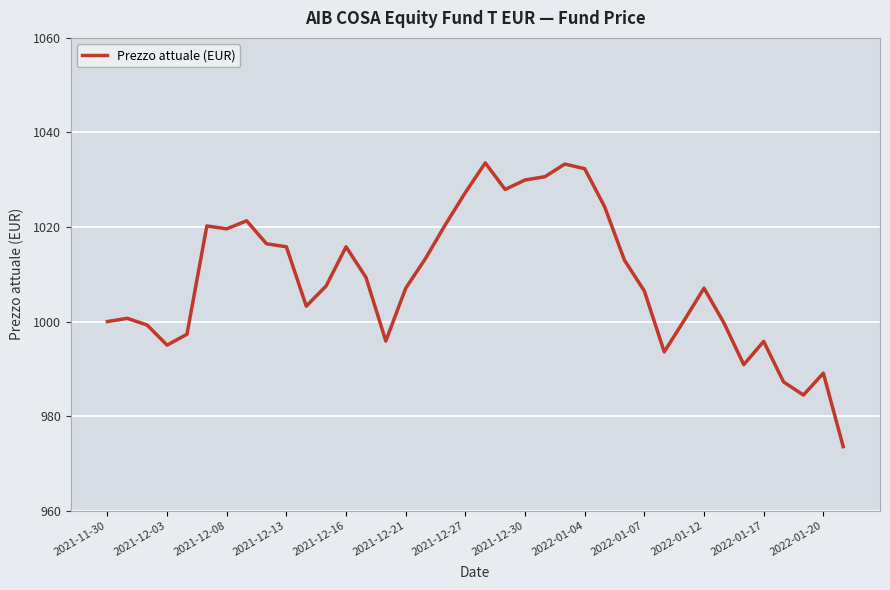

What is the maximum value shown in the chart?

1033.6